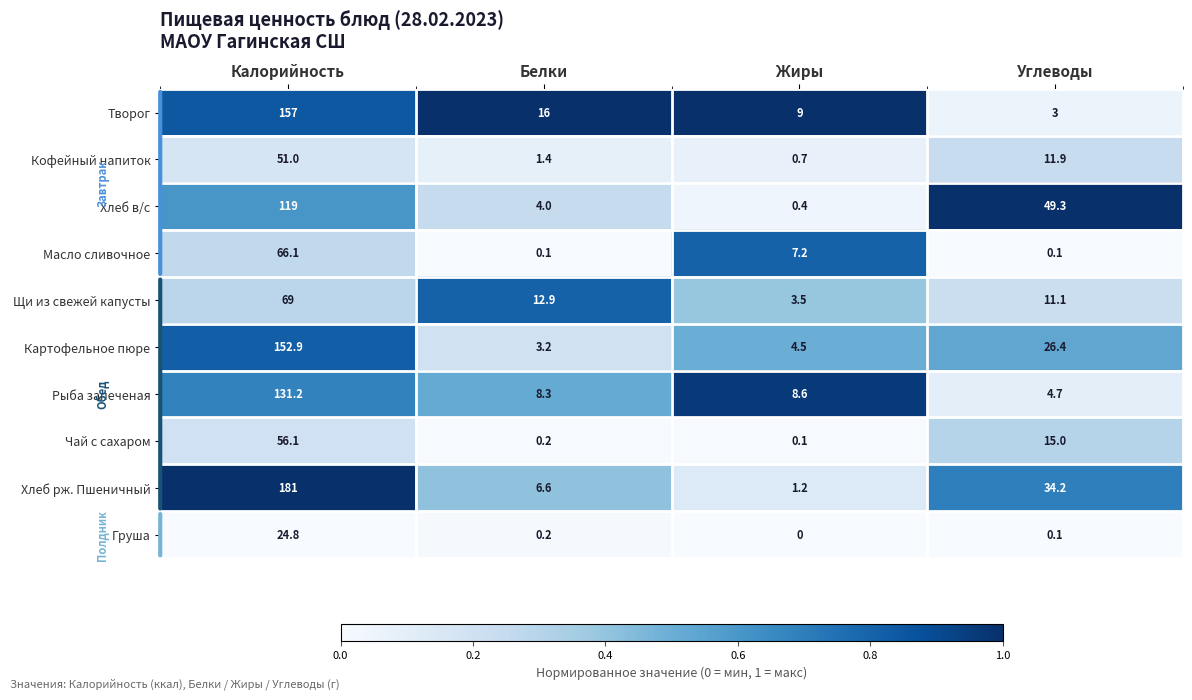

How many series are shown in this chart?

10